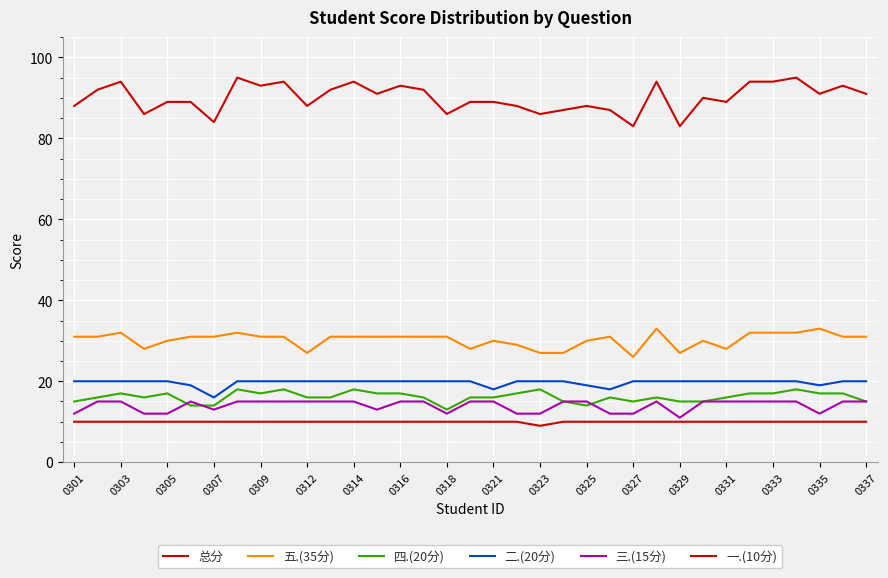

Reading left to right, transcribe all the data shown in this chart.

总分: 88	92	94	86	89	89	84	95	93	94	88	92	94	91	93	92	86	89	89	88	86	87	88	87	83	94	83	90	89	94	94	95	91	93	91
五.(35分): 31	31	32	28	30	31	31	32	31	31	27	31	31	31	31	31	31	28	30	29	27	27	30	31	26	33	27	30	28	32	32	32	33	31	31
四.(20分): 15	16	17	16	17	14	14	18	17	18	16	16	18	17	17	16	13	16	16	17	18	15	14	16	15	16	15	15	16	17	17	18	17	17	15
二.(20分): 20	20	20	20	20	19	16	20	20	20	20	20	20	20	20	20	20	20	18	20	20	20	19	18	20	20	20	20	20	20	20	20	19	20	20
三.(15分): 12	15	15	12	12	15	13	15	15	15	15	15	15	13	15	15	12	15	15	12	12	15	15	12	12	15	11	15	15	15	15	15	12	15	15
一.(10分): 10	10	10	10	10	10	10	10	10	10	10	10	10	10	10	10	10	10	10	10	9	10	10	10	10	10	10	10	10	10	10	10	10	10	10